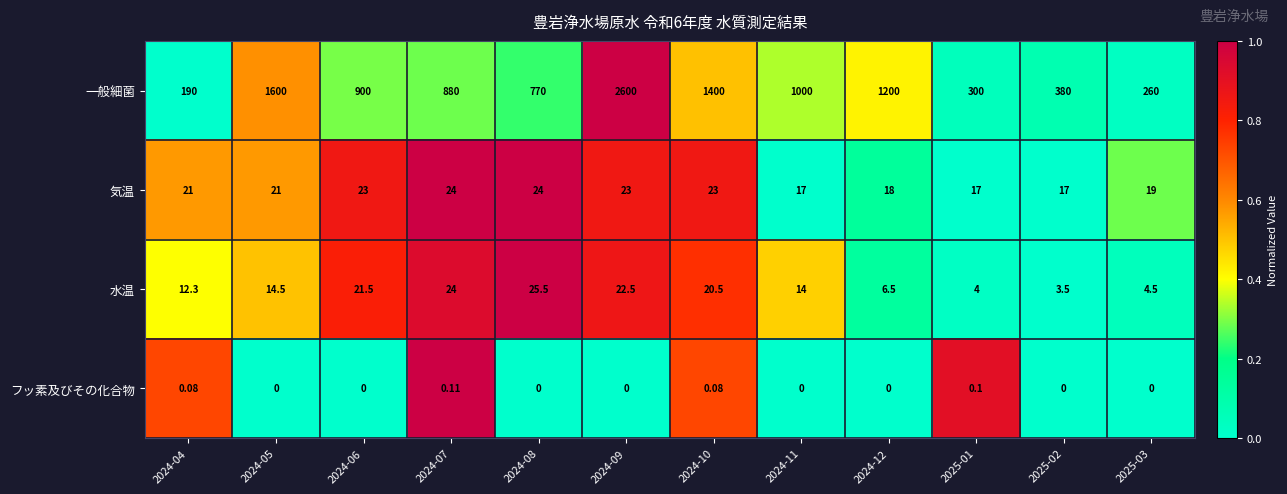

Which series has the widest spread of values?

一般細菌